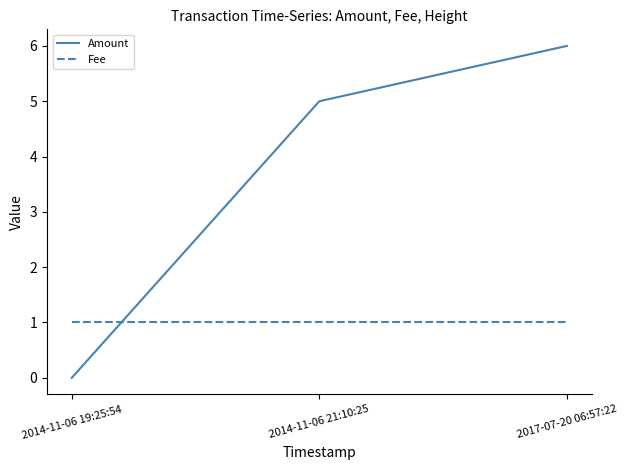

How many values in Amount are above zero?

2